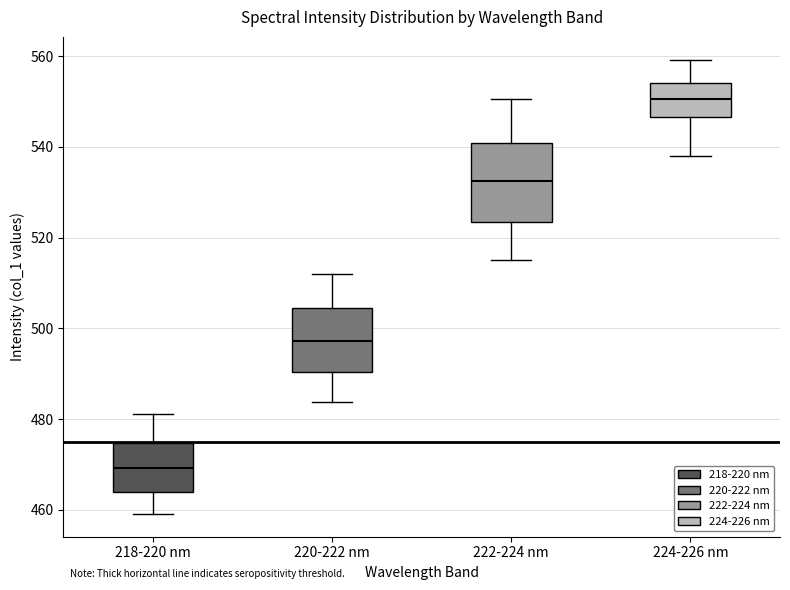

Reading left to right, read every box against the y-axis: the position of its median line, the range the box covers, and the ends of its whiskers. The values are not printed on the chart, so give them approximately, as read against the axis.

218-220 nm: median 470, box 464 to 474, whiskers 460 to 482
220-222 nm: median 498, box 490 to 504, whiskers 484 to 512
222-224 nm: median 532, box 524 to 540, whiskers 516 to 550
224-226 nm: median 550, box 546 to 554, whiskers 538 to 560